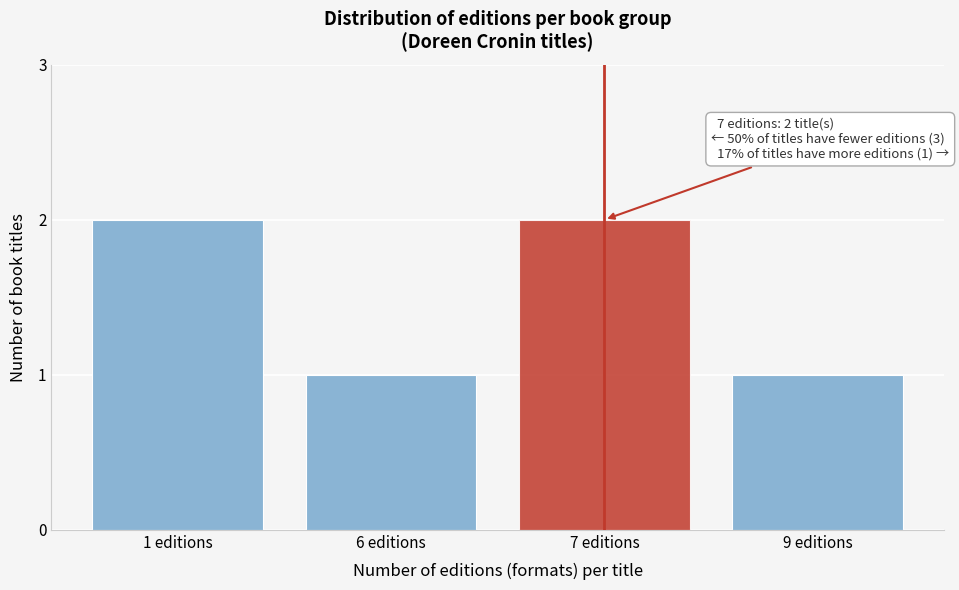

Reading left to right, extract all data points from this chart.

2	1	2	1